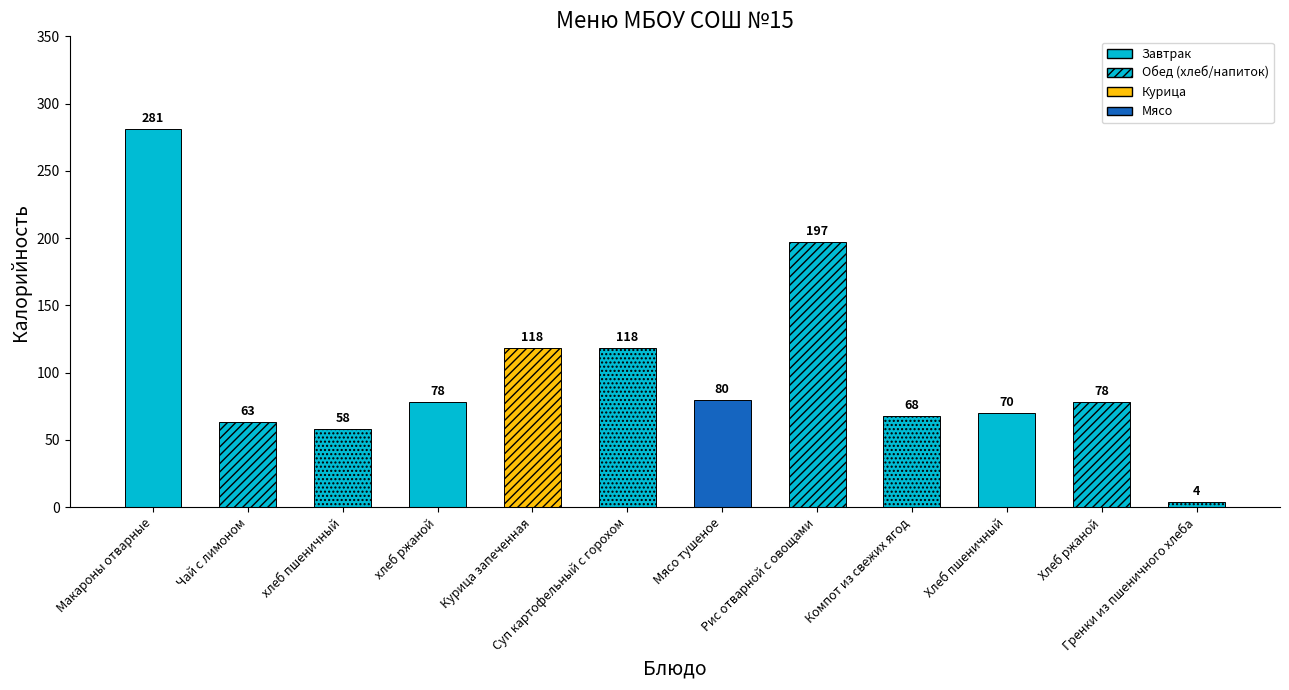

What is the label of the 2nd bar from the right?

Хлеб ржаной